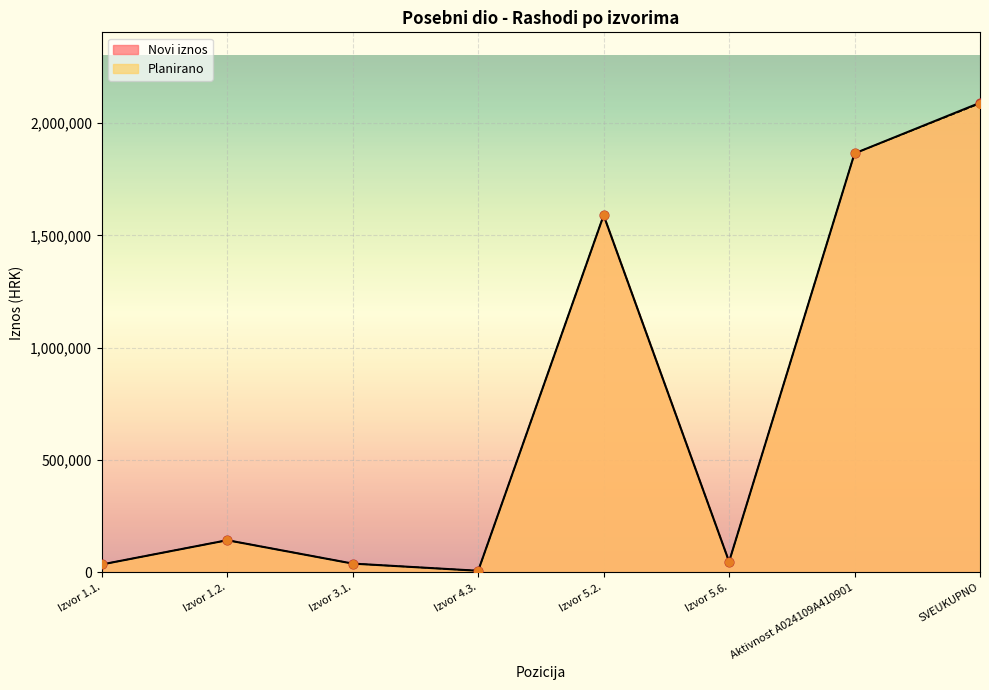

What are all the series names shown in the legend?

Novi iznos, Planirano